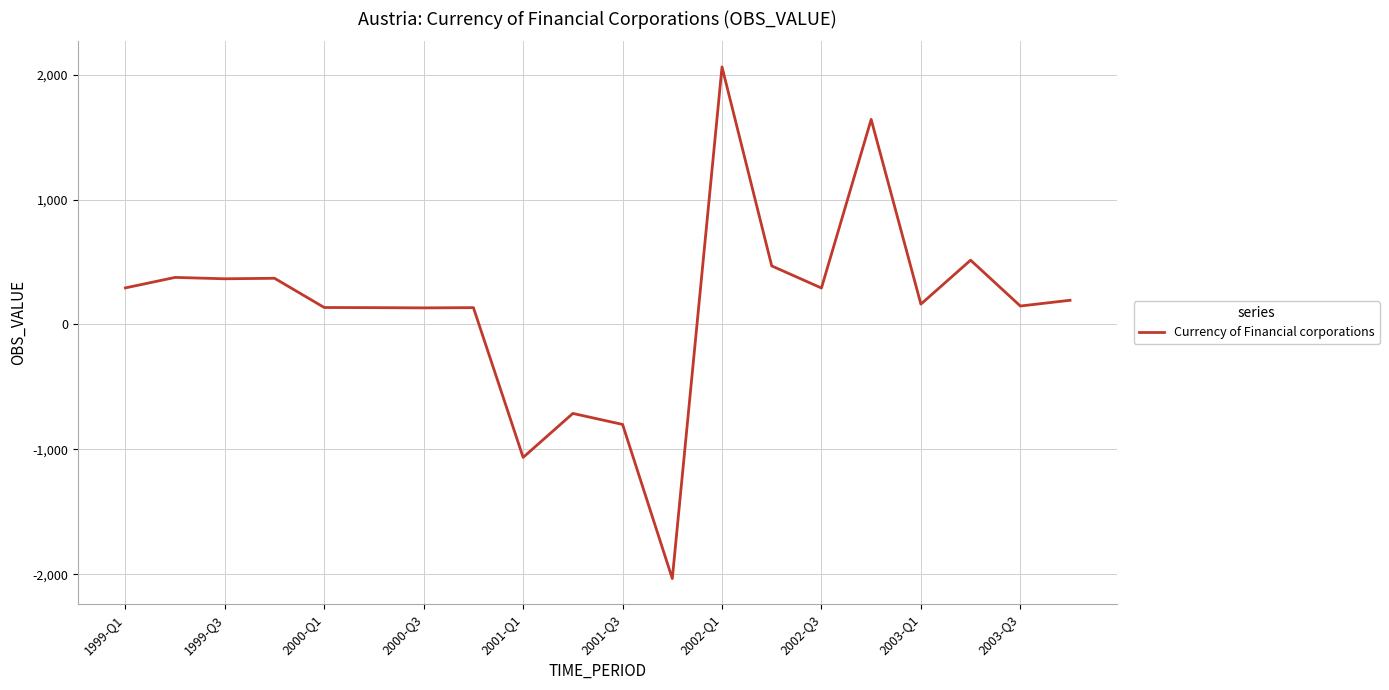

What is the maximum value shown in the chart?

2062